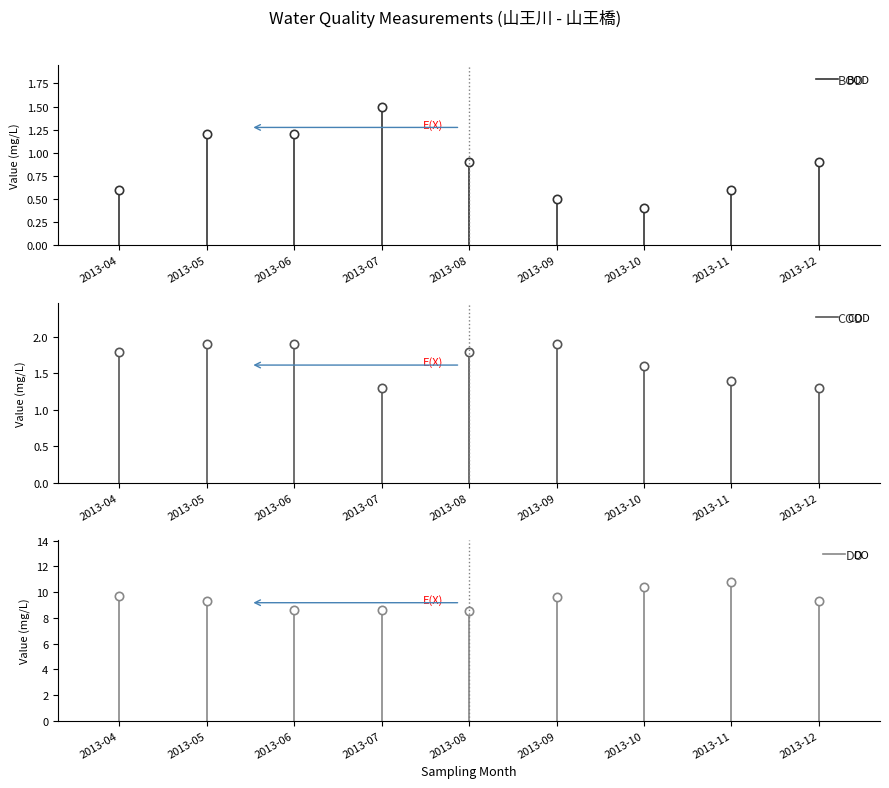

What are all the series names shown in the legend?

BOD, COD, DO